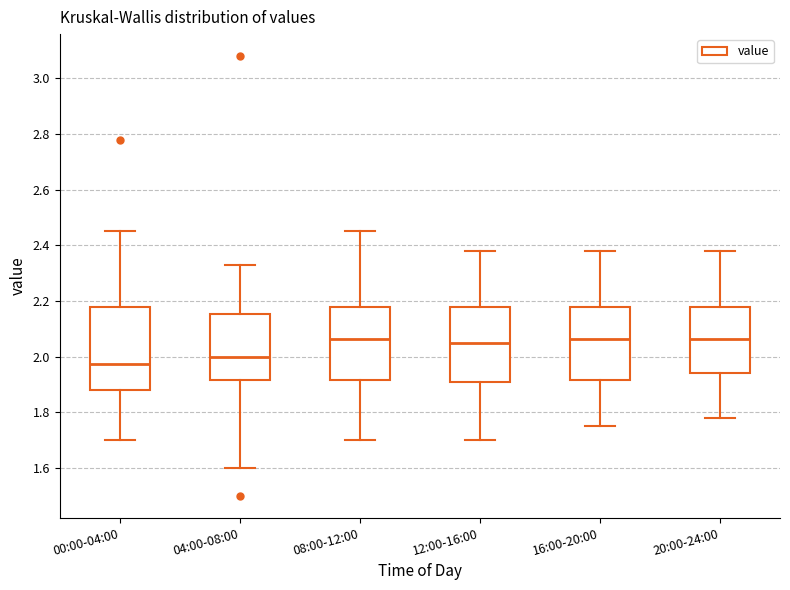

Reading left to right, transcribe this box plot: for each box, give where its median line is, the range the box spans, and where its two whiskers end, as read against the y-axis. The values are not printed on the chart, so give them approximately, as read against the axis.

00:00-04:00: median 1.98, box 1.88 to 2.18, whiskers 1.70 to 2.46
04:00-08:00: median 2.00, box 1.92 to 2.16, whiskers 1.60 to 2.34
08:00-12:00: median 2.06, box 1.92 to 2.18, whiskers 1.70 to 2.46
12:00-16:00: median 2.06, box 1.92 to 2.18, whiskers 1.70 to 2.38
16:00-20:00: median 2.06, box 1.92 to 2.18, whiskers 1.76 to 2.38
20:00-24:00: median 2.06, box 1.94 to 2.18, whiskers 1.78 to 2.38